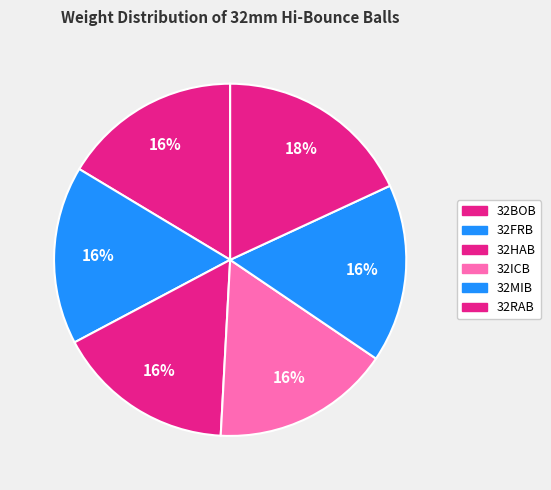

What is the change in value from 32MIB to 32RAB?

+0.2